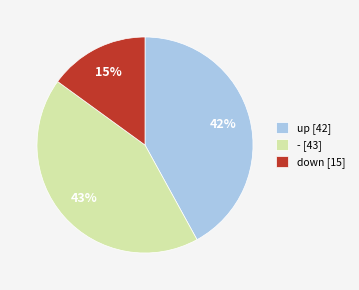

To the nearest percent, what is the average slice percentage?

33%